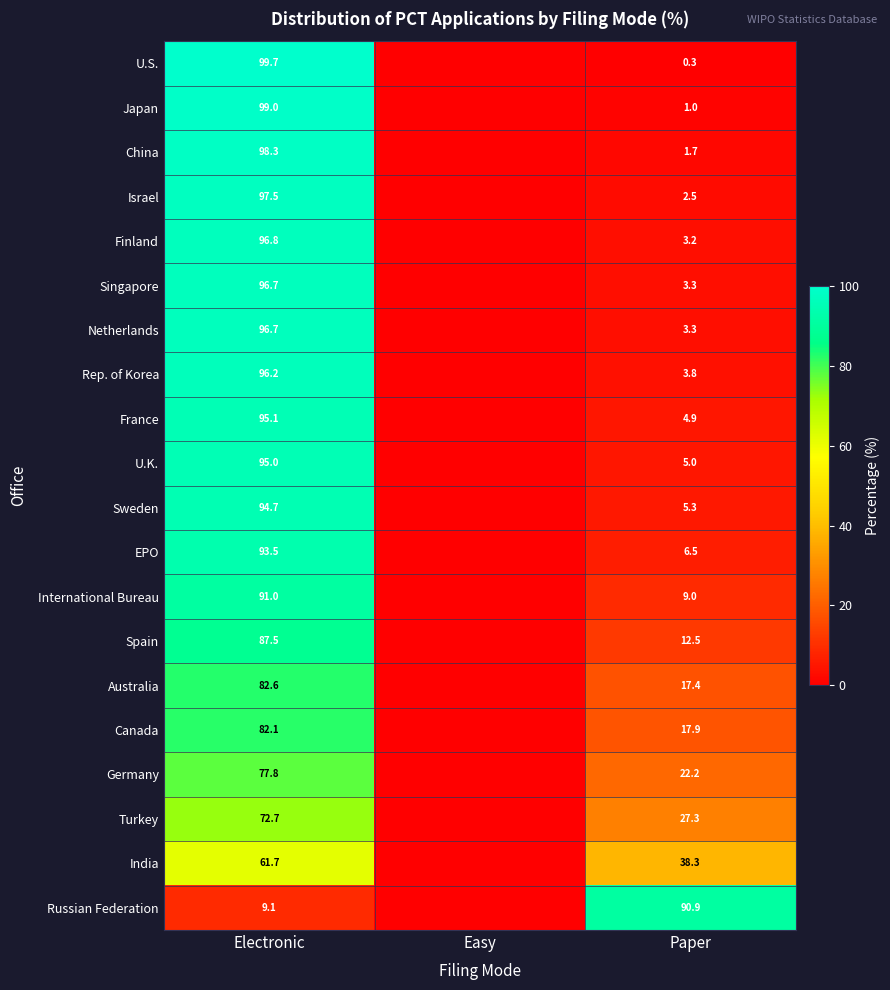

Count the number of categories in the chart.

3